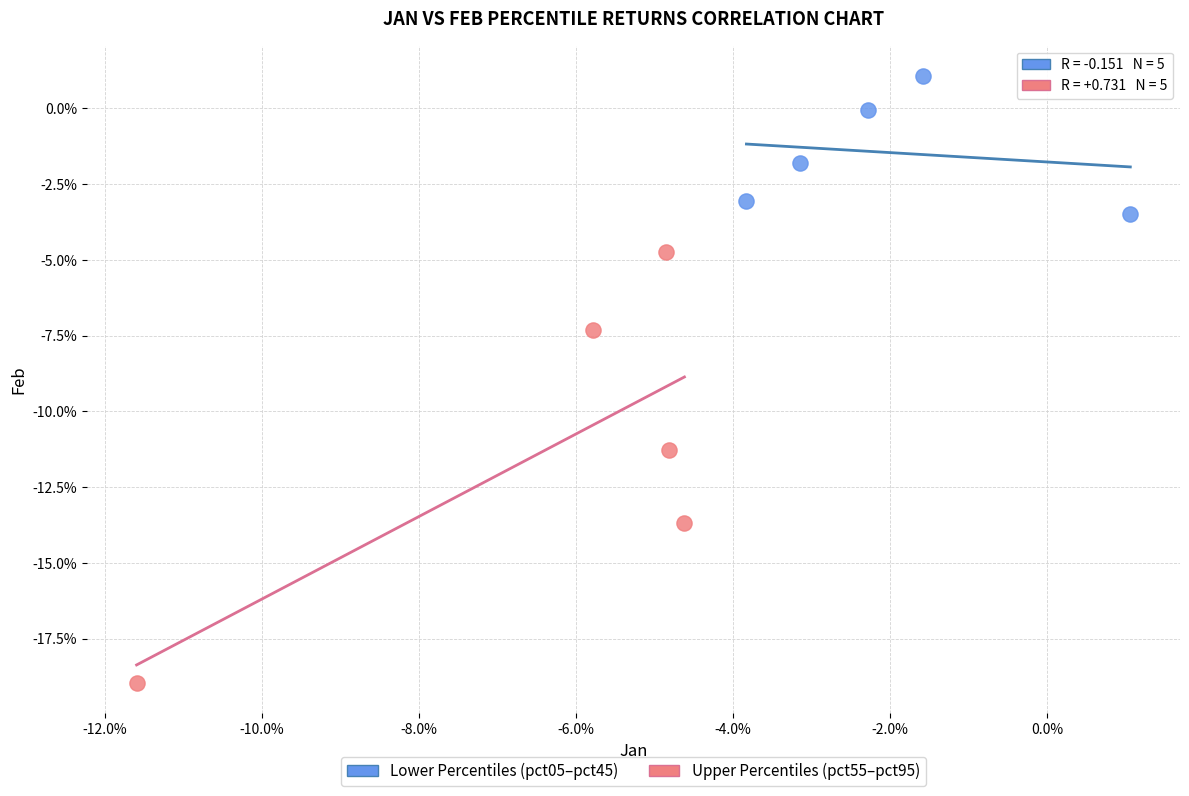

What are all the series names shown in the legend?

Lower Percentiles (pct05–pct45), Upper Percentiles (pct55–pct95)